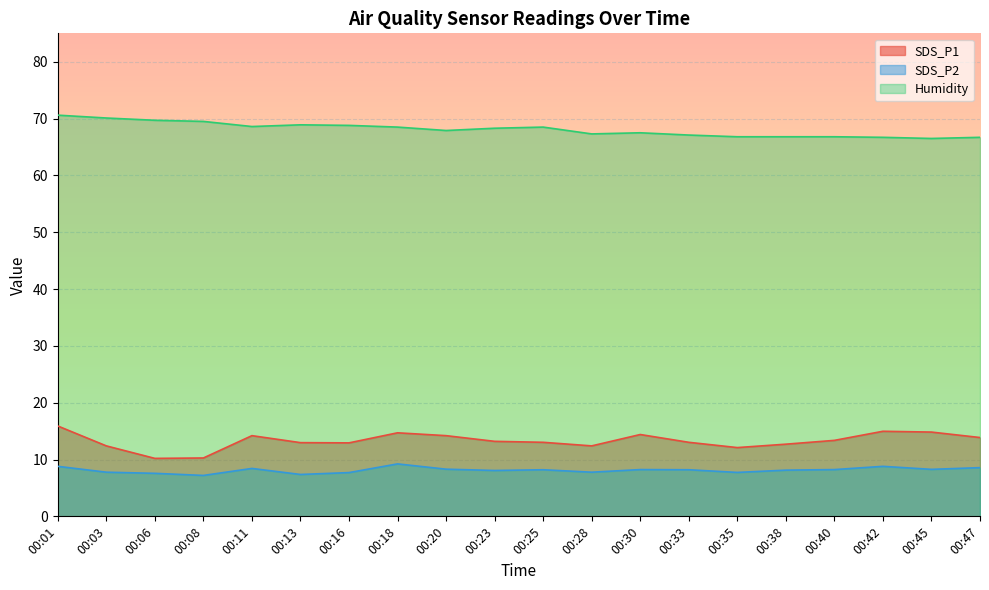

True or false: Humidity has a value of 67.9 at 00:20.

True